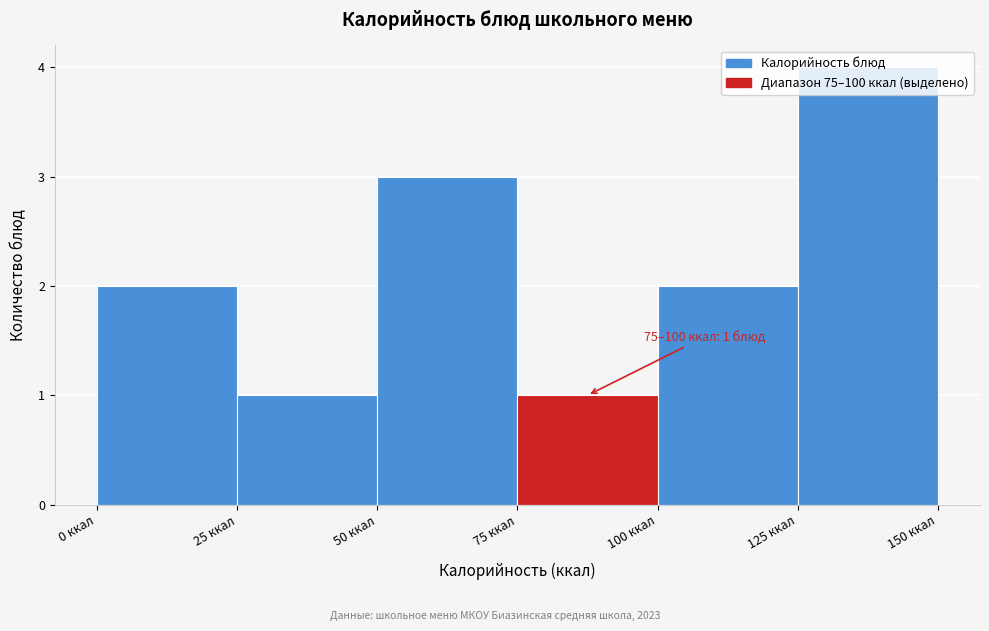

Which range on the x-axis has the tallest bar?

125 to 150